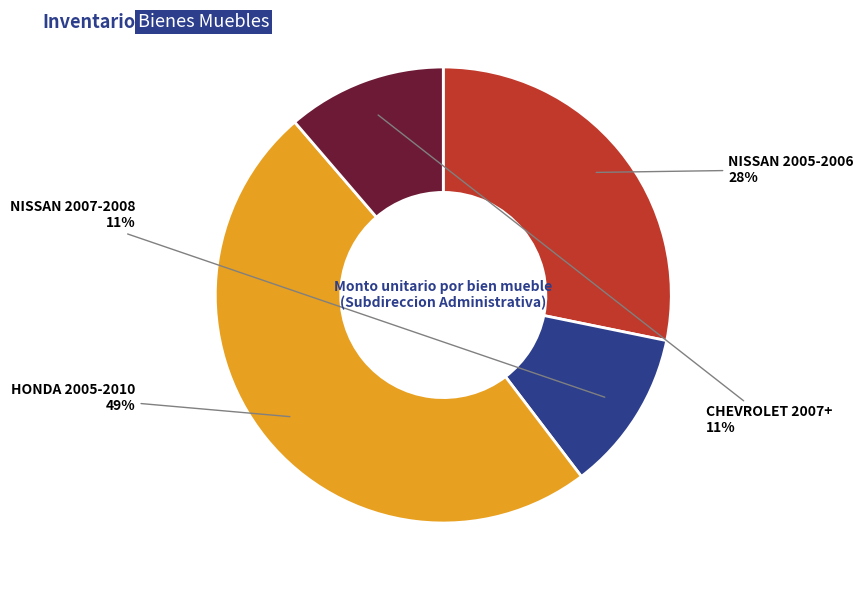

Does any single category account for the majority?

No